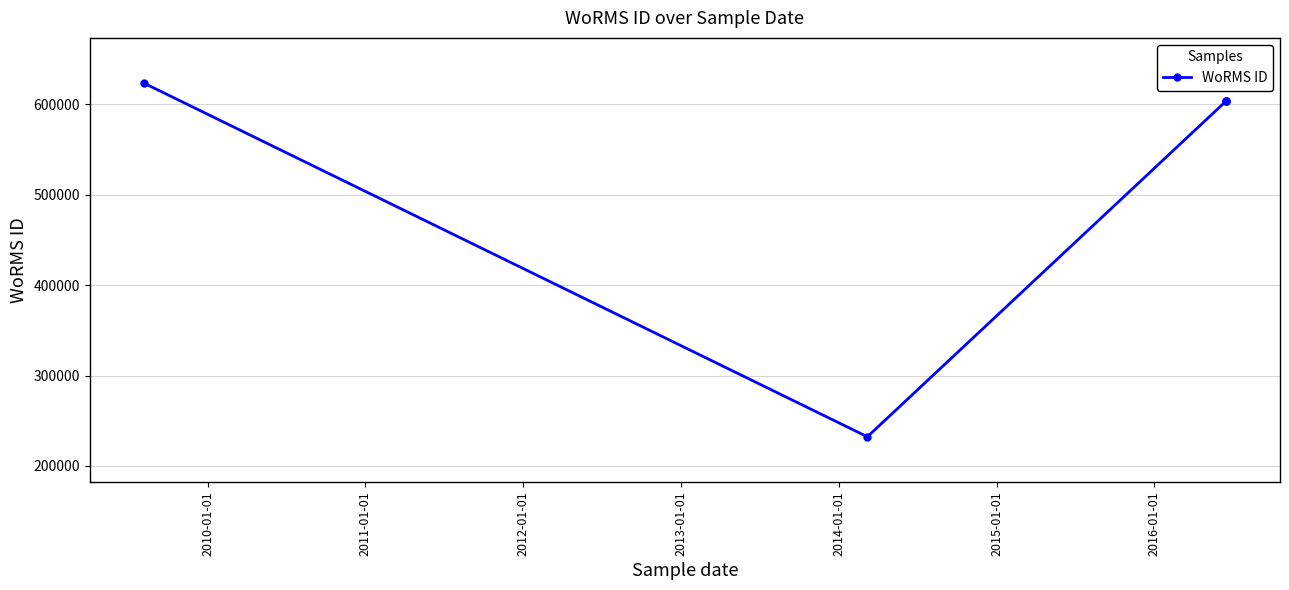

Does the chart have visible grid lines?

Yes